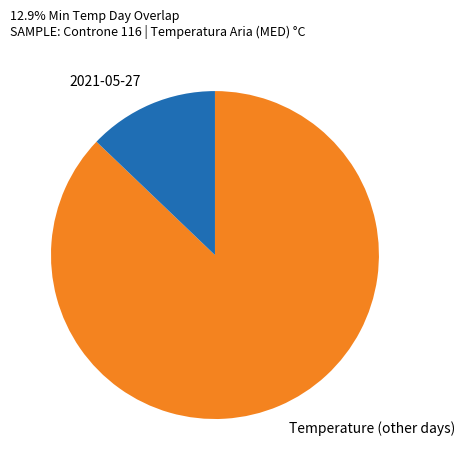

Is there a majority slice in this chart?

Yes